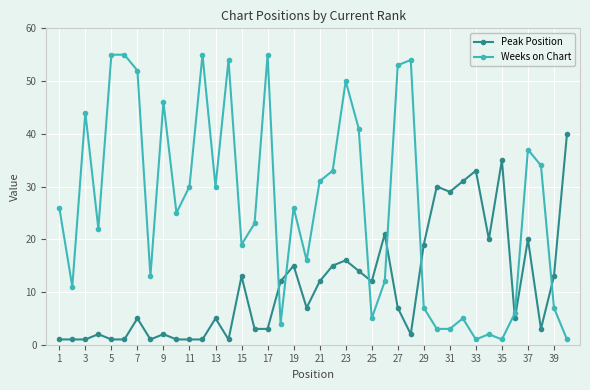

True or false: Peak Position has more than 1 interior local peaks.

True